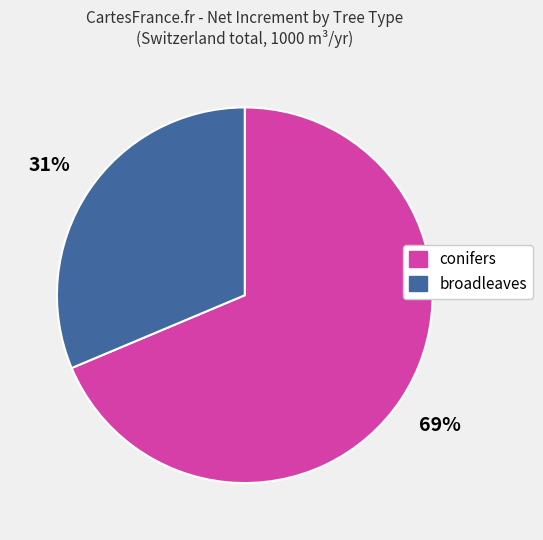

Do conifers and broadleaves together represent more than half of the pie?

Yes